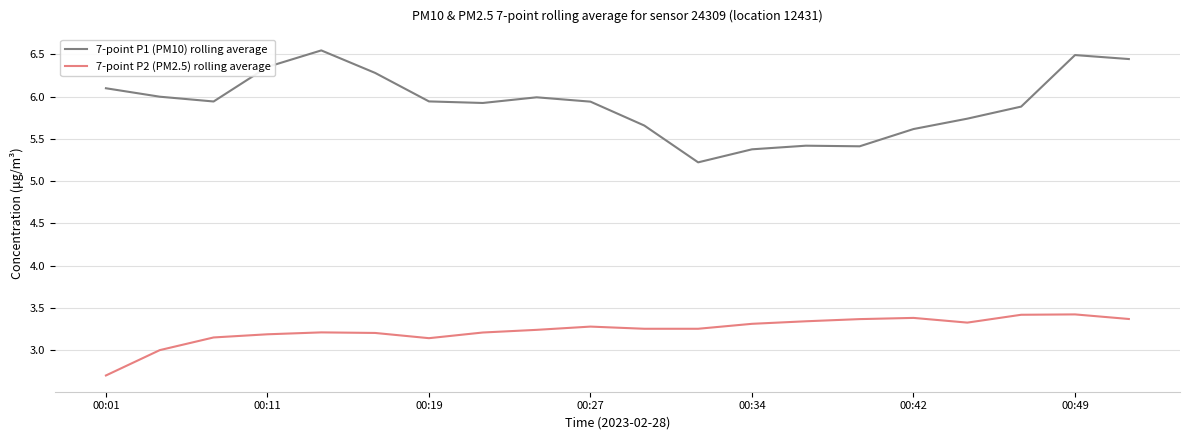

Which series has the largest range (max minus min)?

7-point P1 (PM10) rolling average